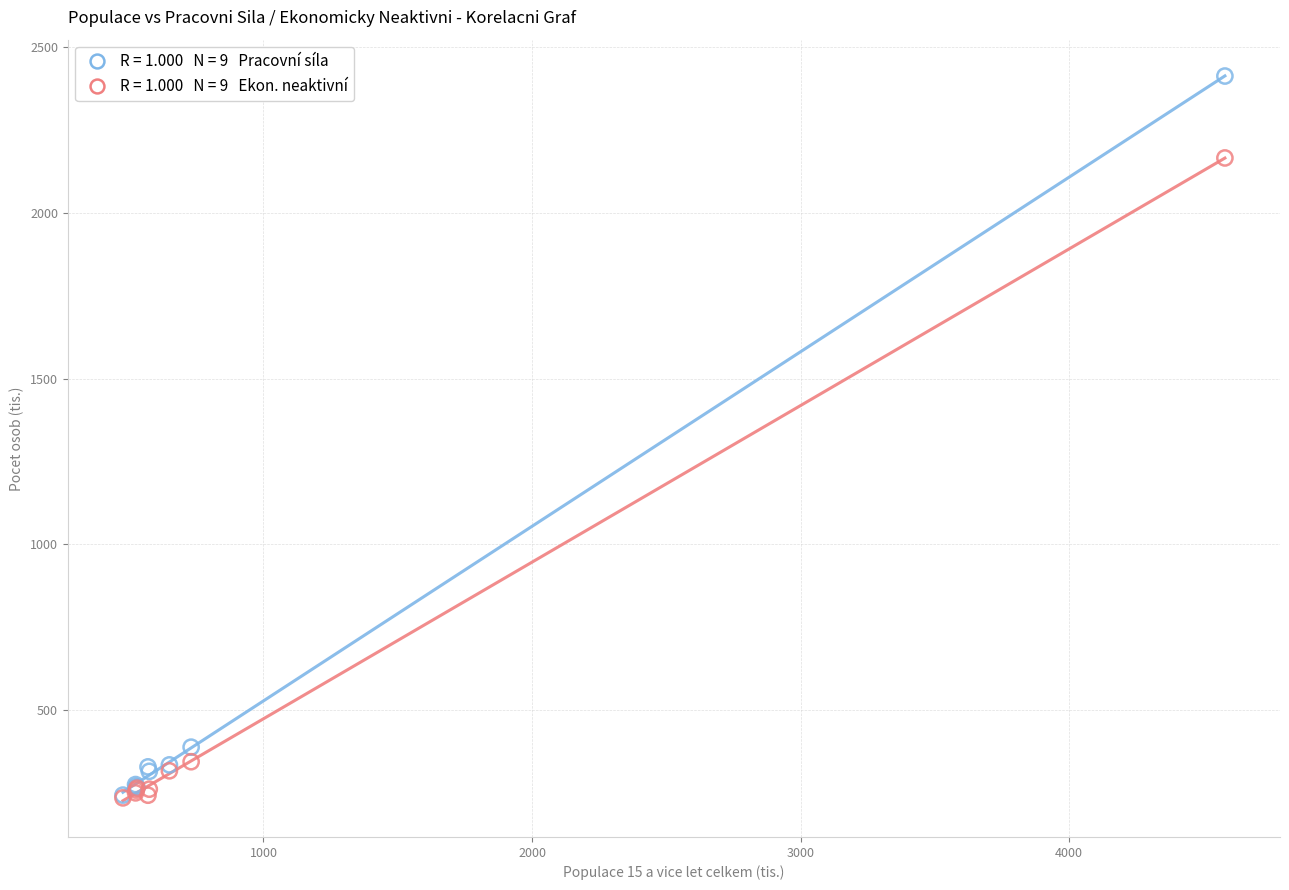

Across all series, what Y value is closest to 1323?

2166.5